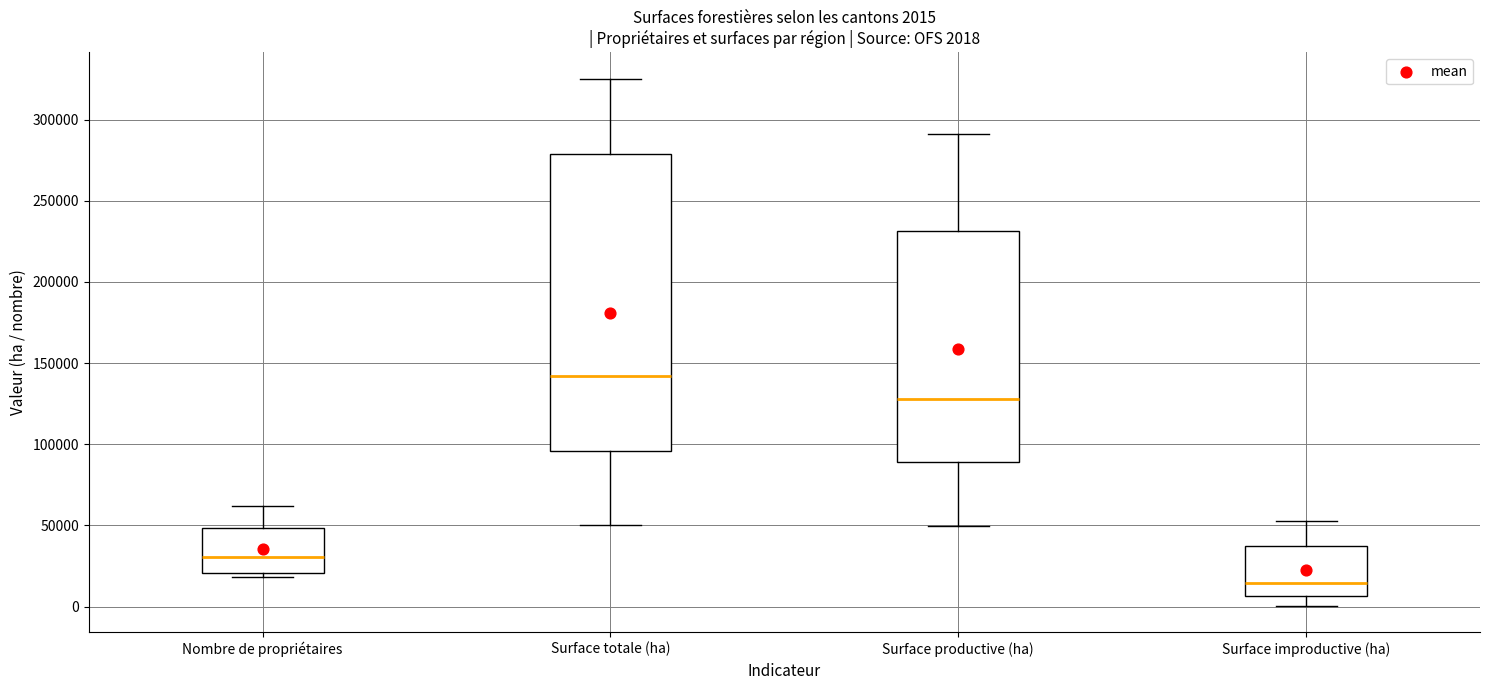

Which box's median line is the highest?

Surface totale (ha)